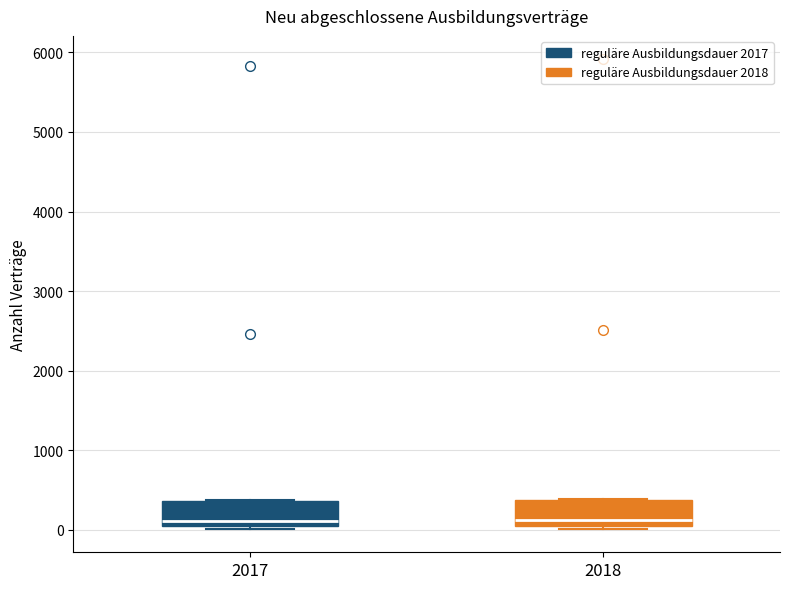

Reading left to right, read every box against the y-axis: the position of its median line, the range the box covers, and the ends of its whiskers. The values are not printed on the chart, so give them approximately, as read against the axis.

2017: median 100, box 0 to 400, whiskers 0 (just below the box's lower edge) to 400
2018: median 100 (just above the box's lower edge), box 100 to 400, whiskers 0 to 400